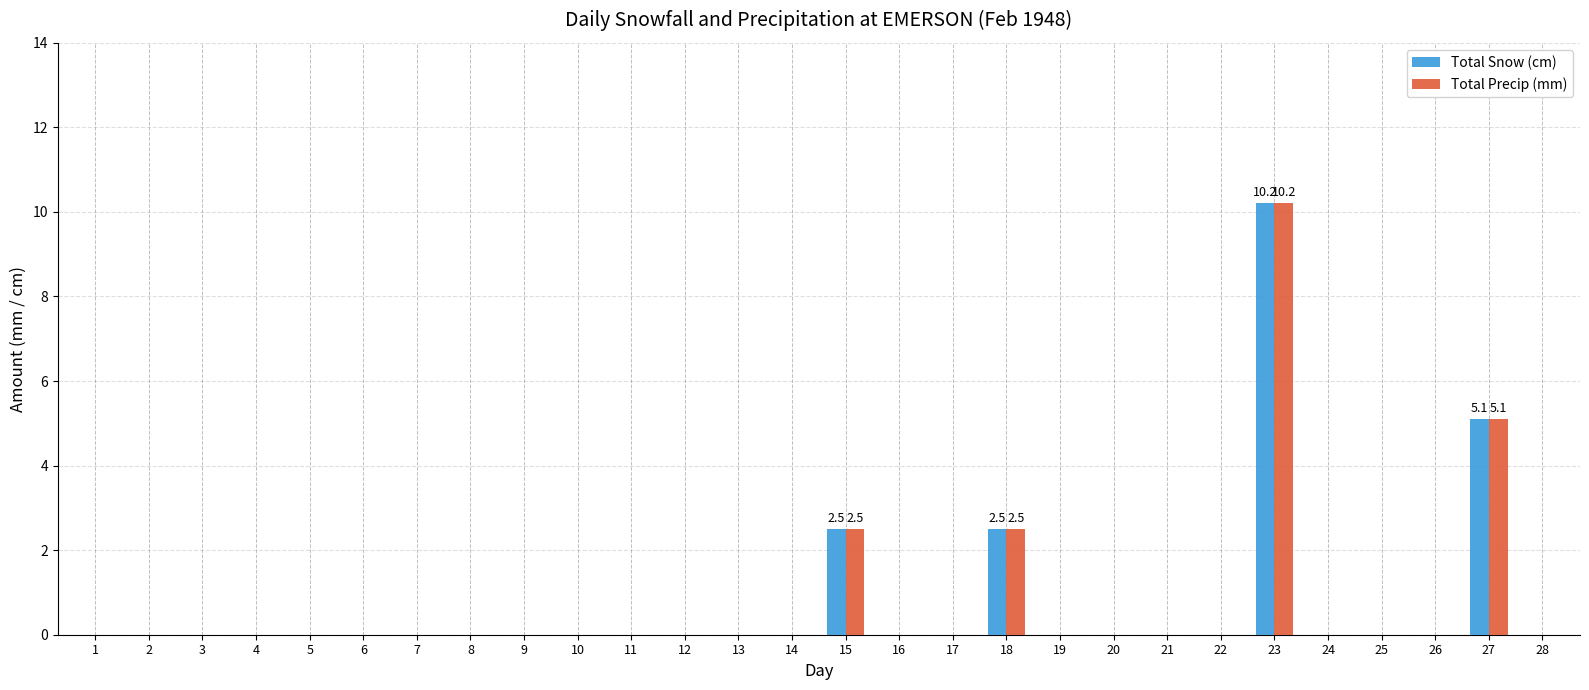

At which category is the sum across all series the highest?

23